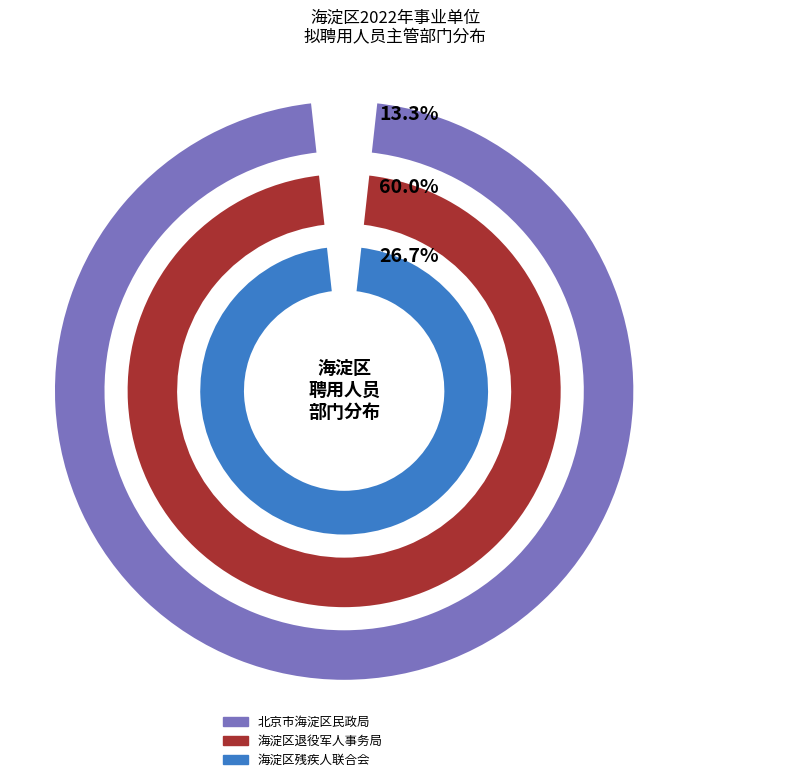

What percentage is the 北京市海淀区民政局 slice, to the nearest percent?

13%